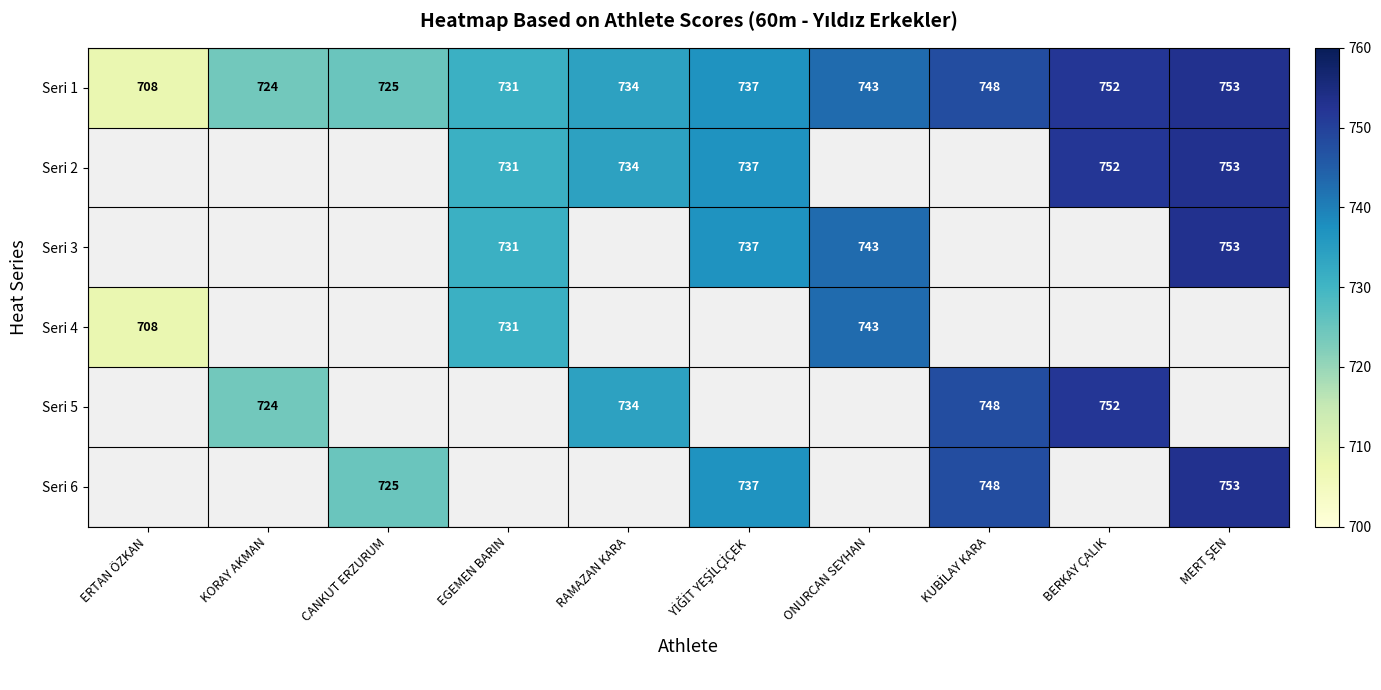

Is it true that Seri 1 equals 734 at RAMAZAN KARA?

True